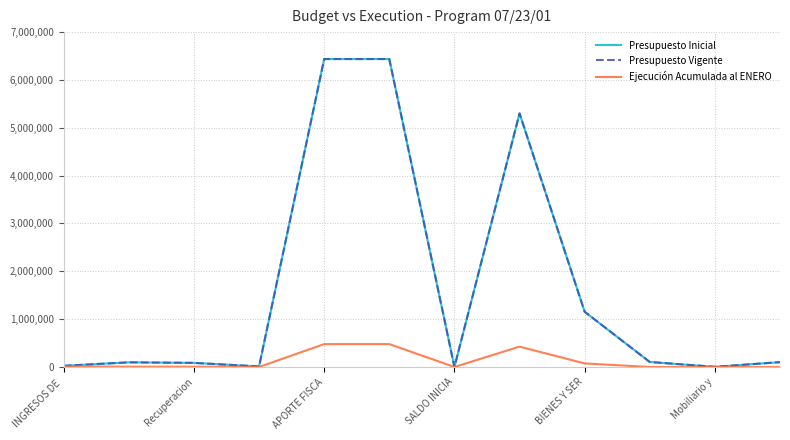

At how many categories does at least one series exceed 2972212?

3